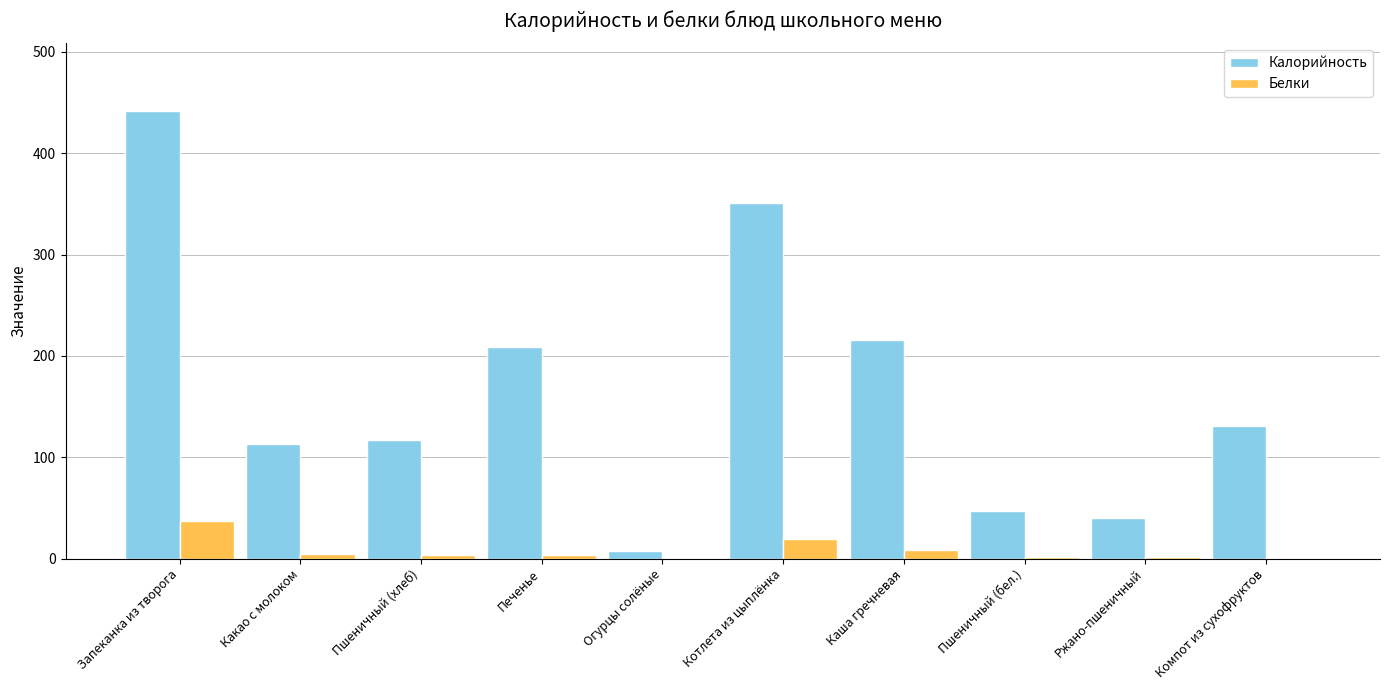

Which series has the largest total across all categories?

Калорийность